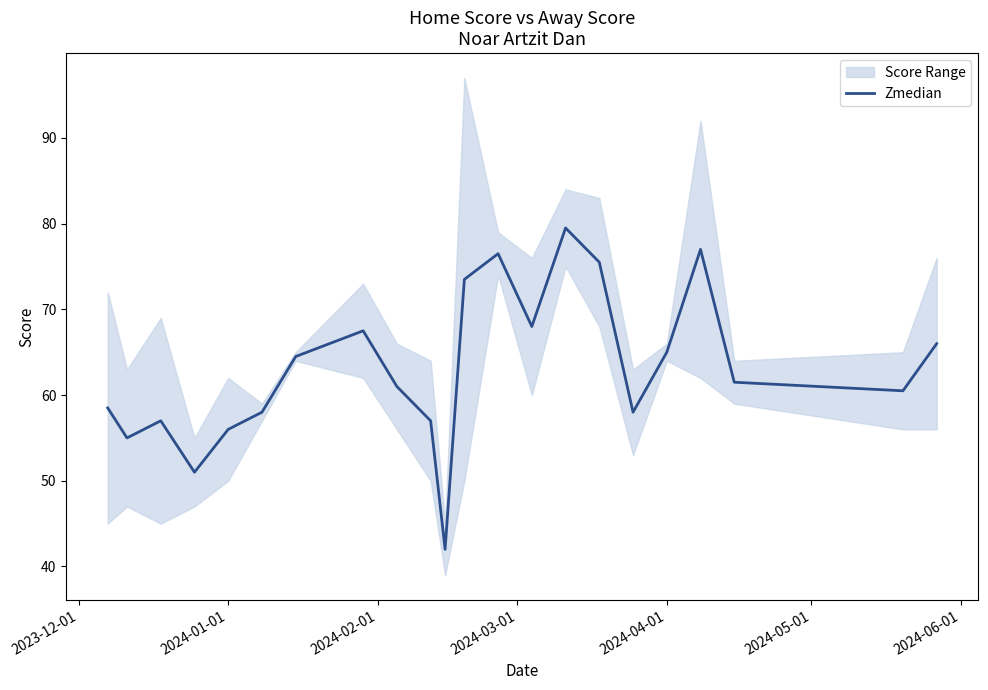

What is the maximum value for Zmedian?

79.5